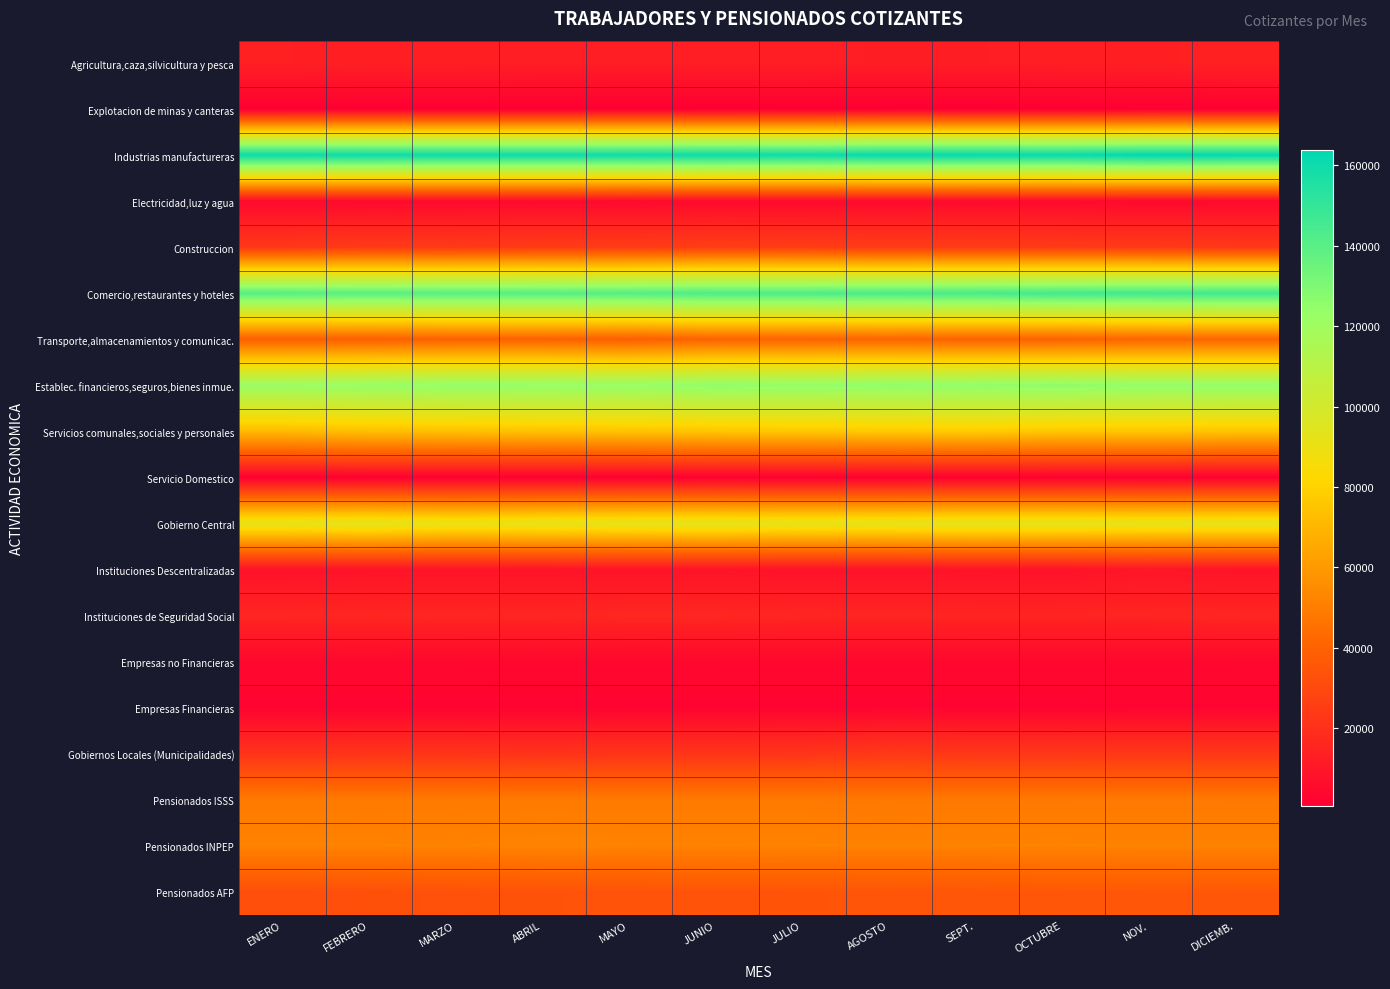

Between OCTUBRE and AGOSTO, which is larger?

OCTUBRE